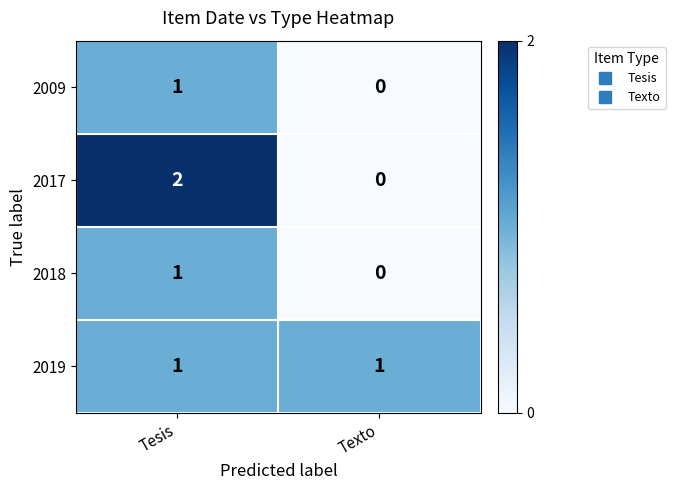

Which series has the widest spread of values?

2017